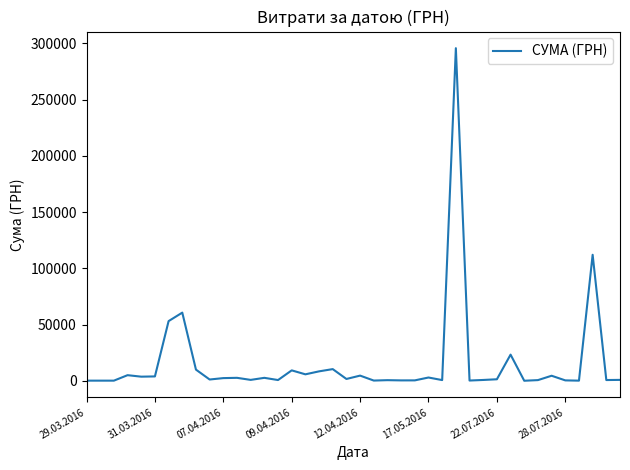

What is the maximum value shown in the chart?

295638.6